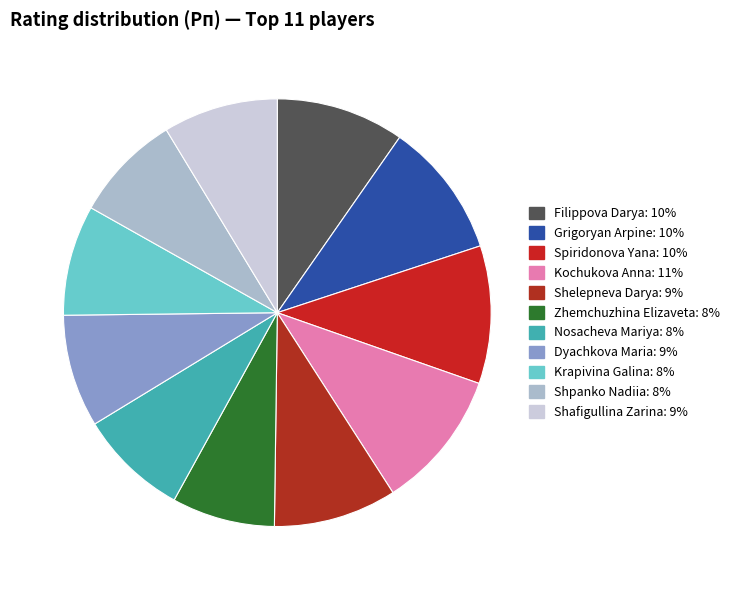

Which has a higher value, Filippova Darya or Shelepneva Darya?

Filippova Darya